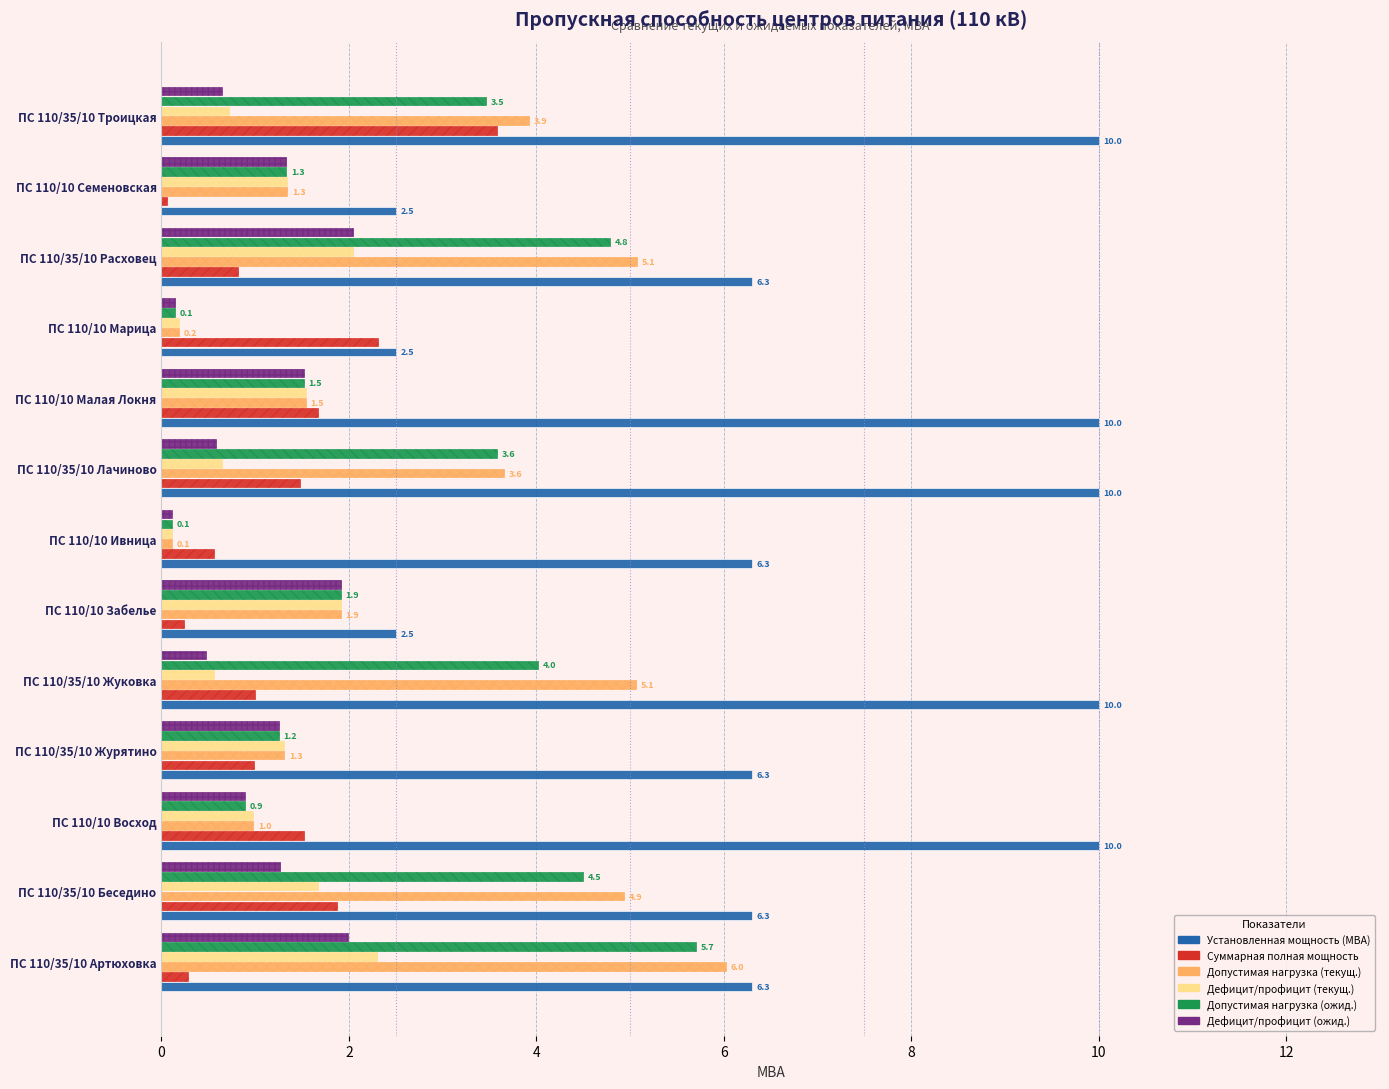

What is the smallest value displayed?

0.1